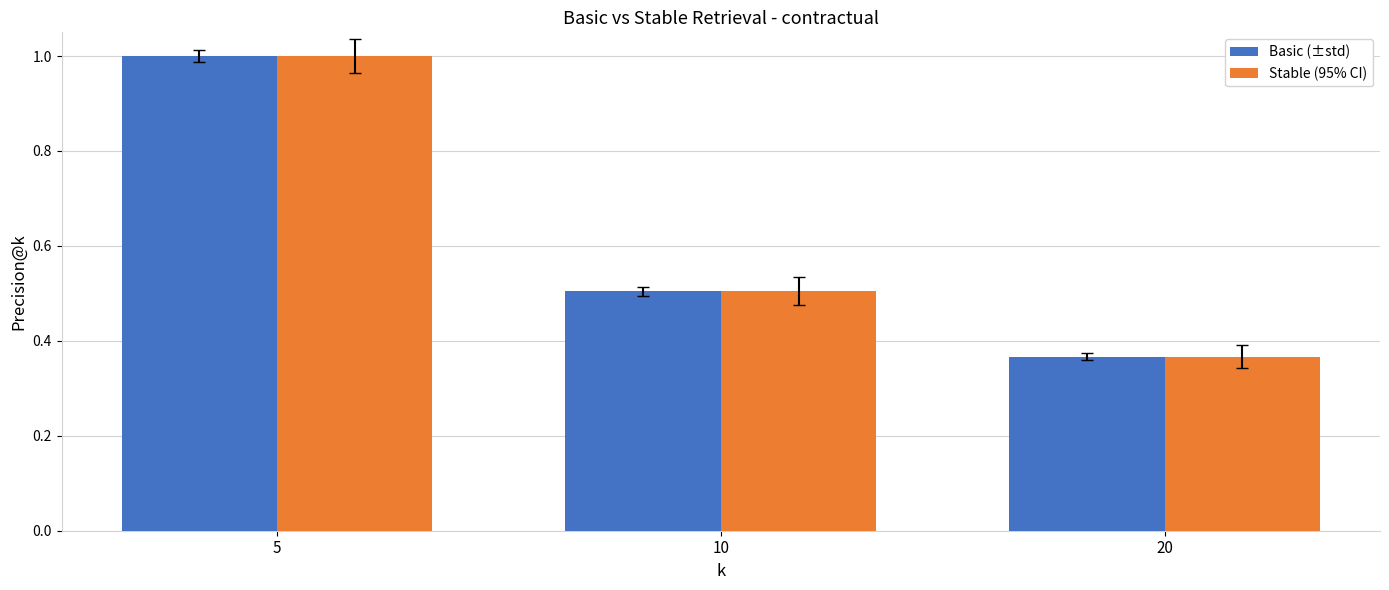

What is the total value across all series at 10?

1.0